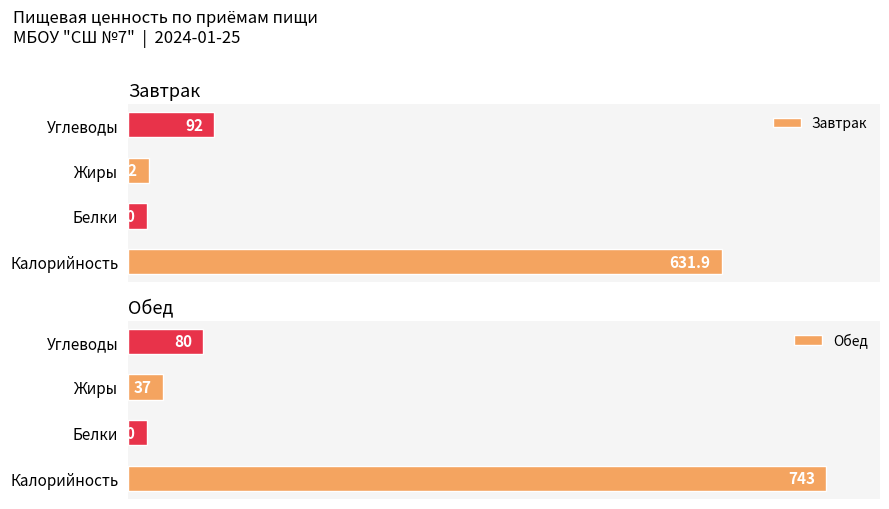

How many groups of bars are there?

4